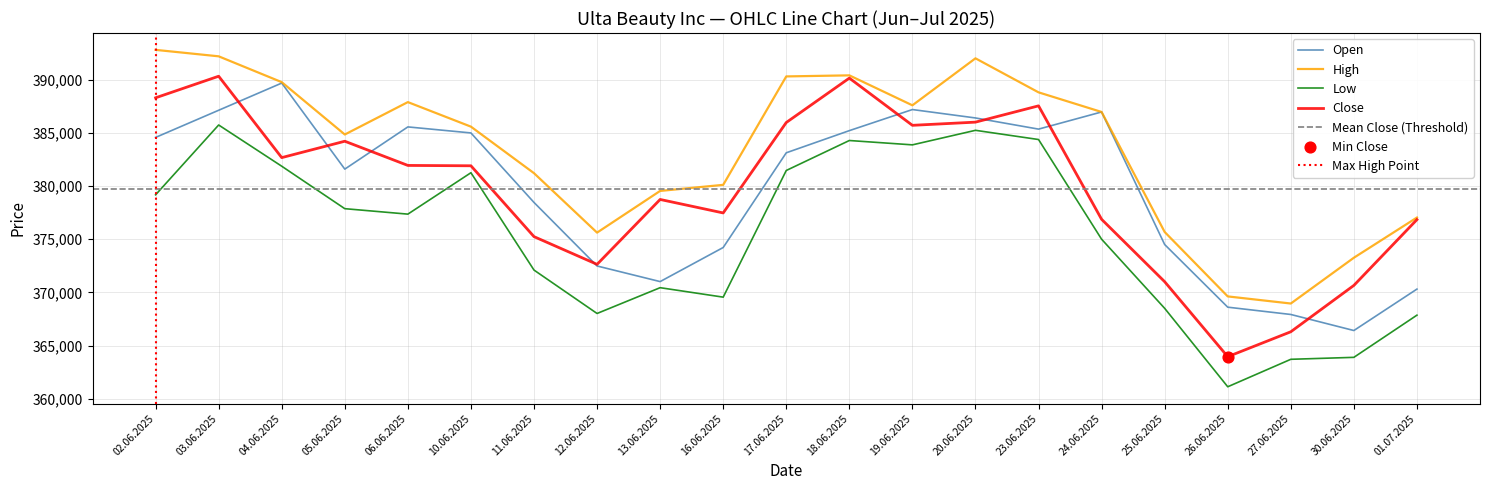

Is the value of Close at 03.06.2025 greater than the value of Low at 13.06.2025?

Yes